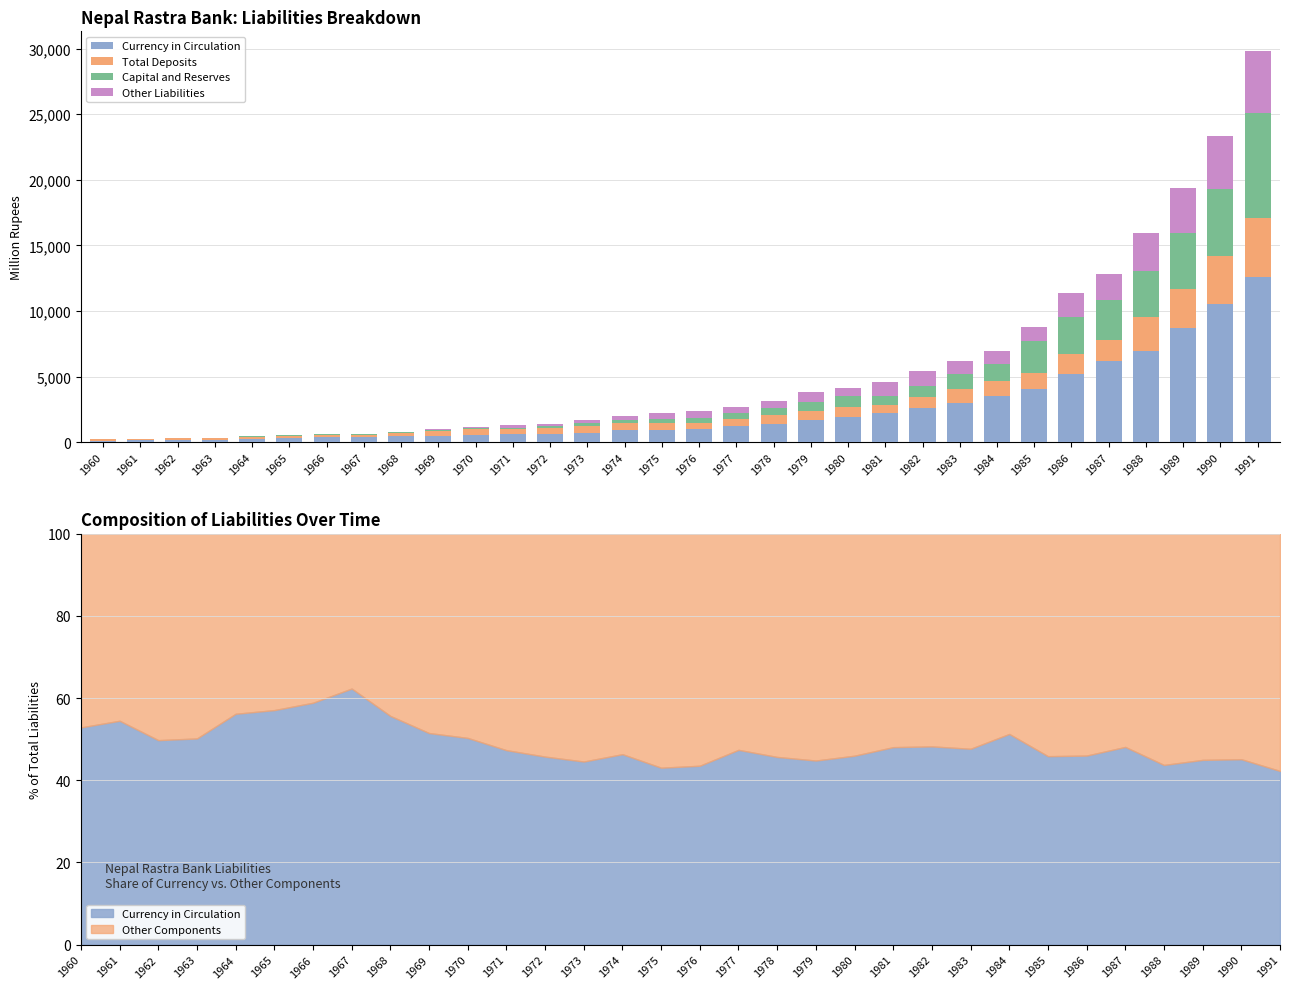

What is the difference between the maximum and minimum values in the Total Deposits series?

4423.3